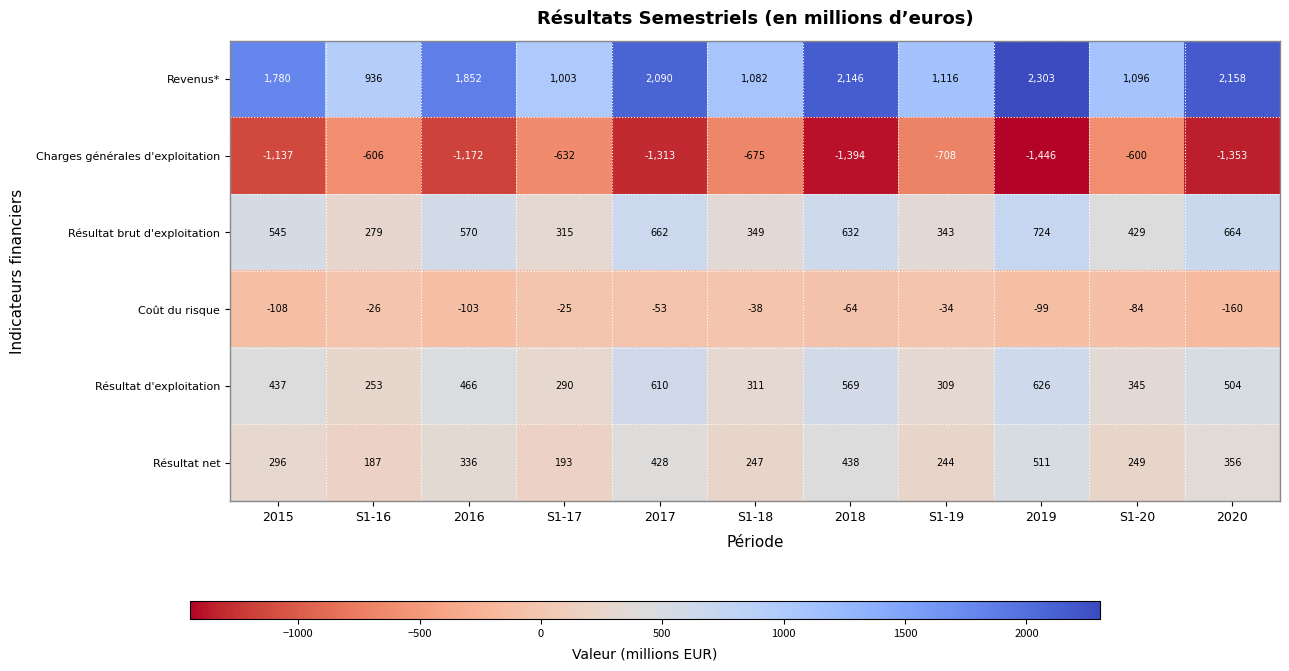

True or false: Résultat brut d'exploitation has a value of 184 at 2020.

False